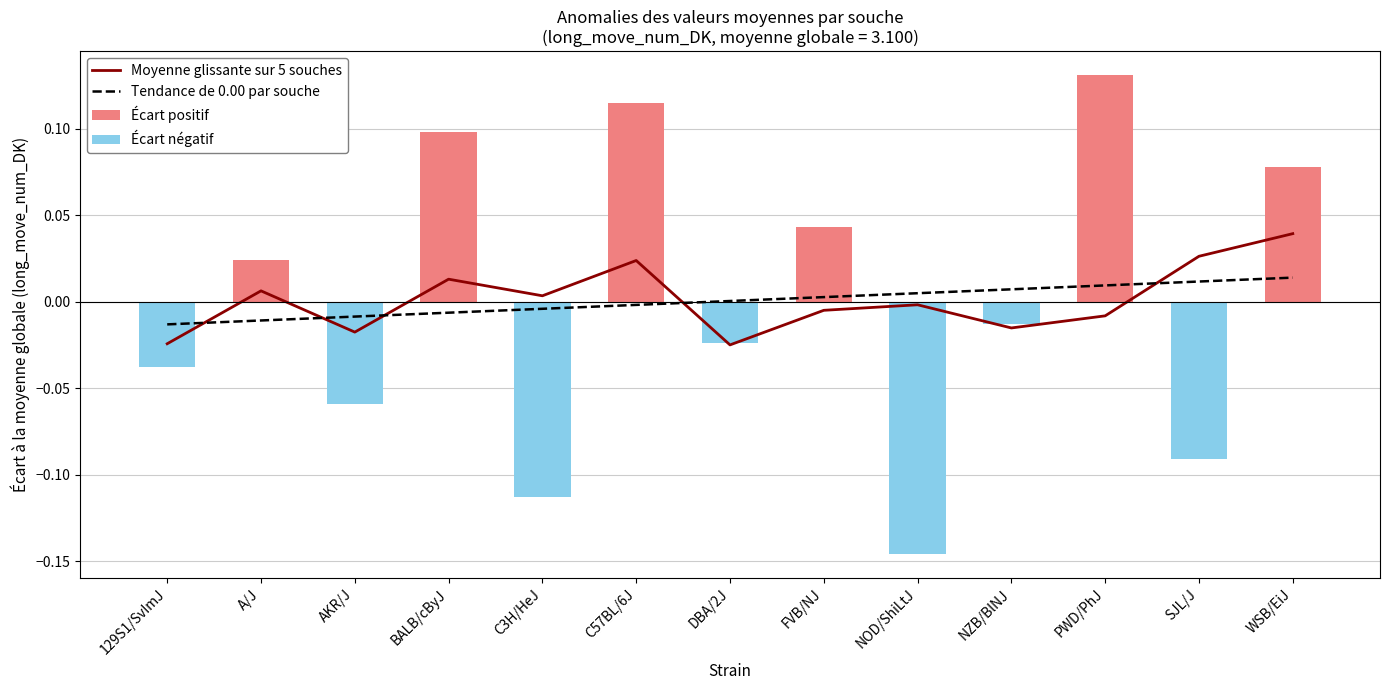

The Tendance de 0.00 par souche series shows -0.0 at C3H/HeJ. True or false?

False